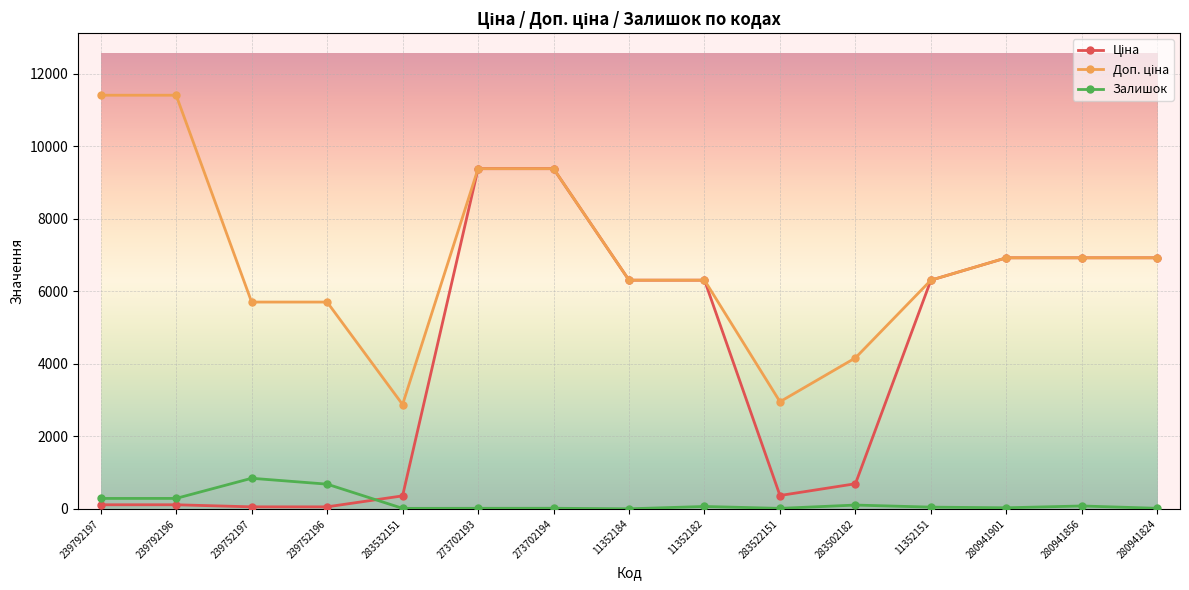

How many distinct data groups are displayed?

3